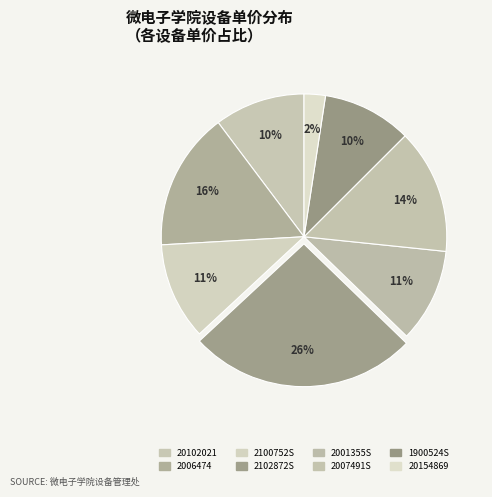

To the nearest percent, what portion does 2102872S represent?

26%